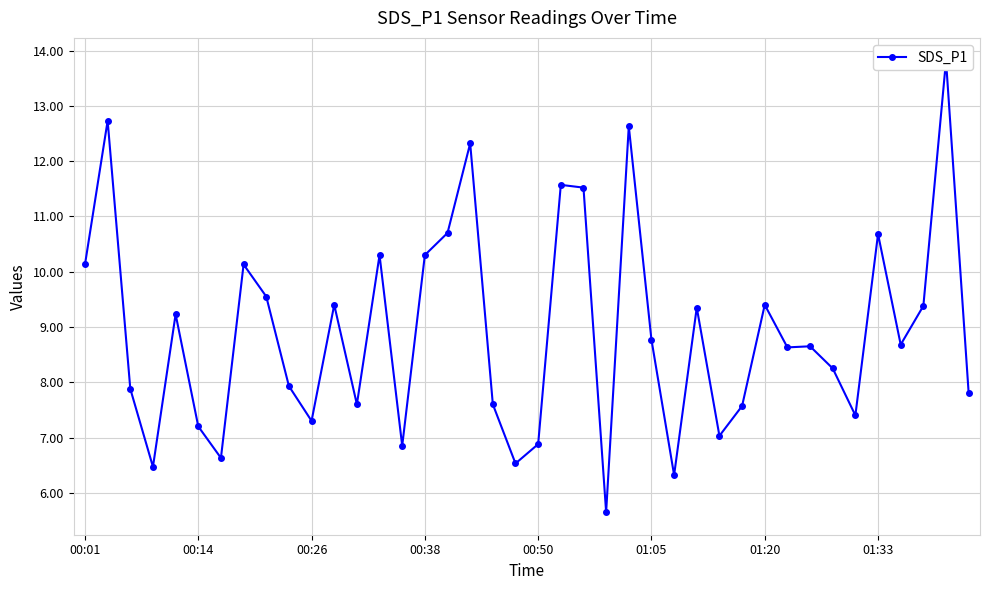

What is the sum of all values?

356.8